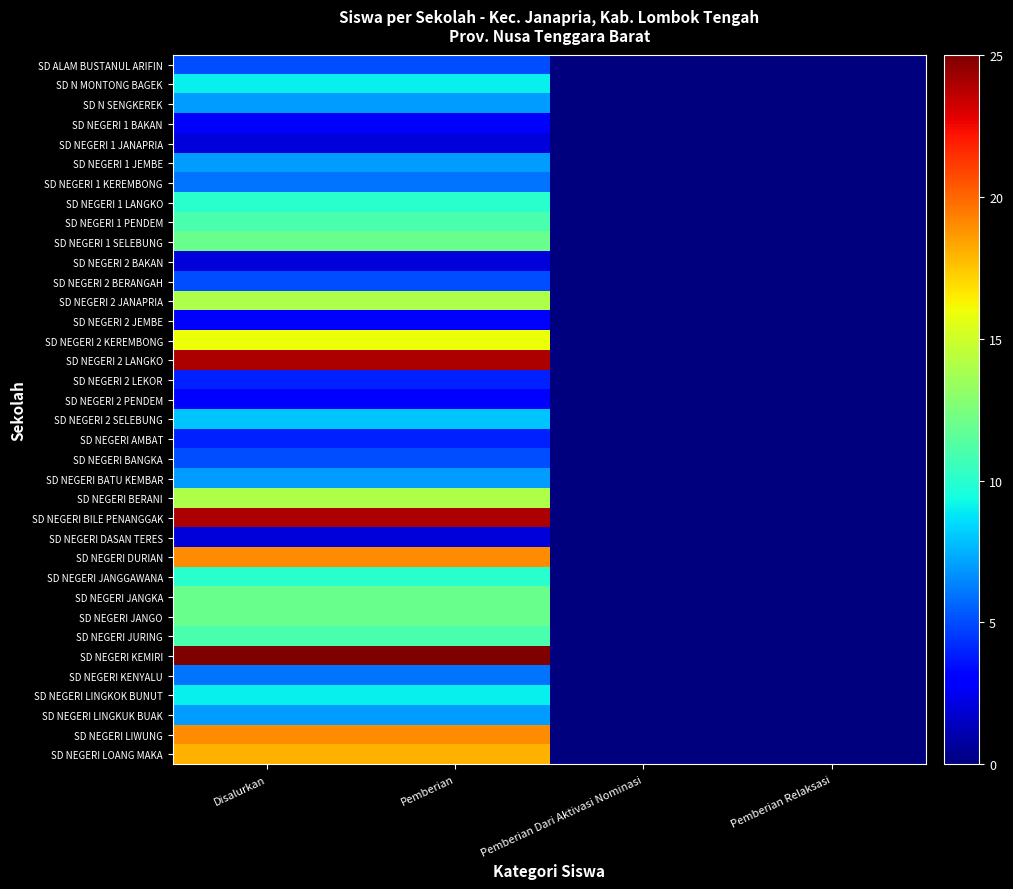

Reading left to right, list all the values displayed in this chart.

SD ALAM BUSTANUL ARIFIN: Disalurkan=5	Pemberian=5	Pemberian Dari Aktivasi Nominasi=0	Pemberian Relaksasi=0
SD N MONTONG BAGEK: Disalurkan=9	Pemberian=9	Pemberian Dari Aktivasi Nominasi=0	Pemberian Relaksasi=0
SD N SENGKEREK: Disalurkan=7	Pemberian=7	Pemberian Dari Aktivasi Nominasi=0	Pemberian Relaksasi=0
SD NEGERI 1 BAKAN: Disalurkan=3	Pemberian=3	Pemberian Dari Aktivasi Nominasi=0	Pemberian Relaksasi=0
SD NEGERI 1 JANAPRIA: Disalurkan=2	Pemberian=2	Pemberian Dari Aktivasi Nominasi=0	Pemberian Relaksasi=0
SD NEGERI 1 JEMBE: Disalurkan=7	Pemberian=7	Pemberian Dari Aktivasi Nominasi=0	Pemberian Relaksasi=0
SD NEGERI 1 KEREMBONG: Disalurkan=6	Pemberian=6	Pemberian Dari Aktivasi Nominasi=0	Pemberian Relaksasi=0
SD NEGERI 1 LANGKO: Disalurkan=10	Pemberian=10	Pemberian Dari Aktivasi Nominasi=0	Pemberian Relaksasi=0
SD NEGERI 1 PENDEM: Disalurkan=11	Pemberian=11	Pemberian Dari Aktivasi Nominasi=0	Pemberian Relaksasi=0
SD NEGERI 1 SELEBUNG: Disalurkan=12	Pemberian=12	Pemberian Dari Aktivasi Nominasi=0	Pemberian Relaksasi=0
SD NEGERI 2 BAKAN: Disalurkan=2	Pemberian=2	Pemberian Dari Aktivasi Nominasi=0	Pemberian Relaksasi=0
SD NEGERI 2 BERANGAH: Disalurkan=5	Pemberian=5	Pemberian Dari Aktivasi Nominasi=0	Pemberian Relaksasi=0
SD NEGERI 2 JANAPRIA: Disalurkan=14	Pemberian=14	Pemberian Dari Aktivasi Nominasi=0	Pemberian Relaksasi=0
SD NEGERI 2 JEMBE: Disalurkan=3	Pemberian=3	Pemberian Dari Aktivasi Nominasi=0	Pemberian Relaksasi=0
SD NEGERI 2 KEREMBONG: Disalurkan=16	Pemberian=16	Pemberian Dari Aktivasi Nominasi=0	Pemberian Relaksasi=0
SD NEGERI 2 LANGKO: Disalurkan=24	Pemberian=24	Pemberian Dari Aktivasi Nominasi=0	Pemberian Relaksasi=0
SD NEGERI 2 LEKOR: Disalurkan=4	Pemberian=4	Pemberian Dari Aktivasi Nominasi=0	Pemberian Relaksasi=0
SD NEGERI 2 PENDEM: Disalurkan=3	Pemberian=3	Pemberian Dari Aktivasi Nominasi=0	Pemberian Relaksasi=0
SD NEGERI 2 SELEBUNG: Disalurkan=8	Pemberian=8	Pemberian Dari Aktivasi Nominasi=0	Pemberian Relaksasi=0
SD NEGERI AMBAT: Disalurkan=4	Pemberian=4	Pemberian Dari Aktivasi Nominasi=0	Pemberian Relaksasi=0
SD NEGERI BANGKA: Disalurkan=5	Pemberian=5	Pemberian Dari Aktivasi Nominasi=0	Pemberian Relaksasi=0
SD NEGERI BATU KEMBAR: Disalurkan=7	Pemberian=7	Pemberian Dari Aktivasi Nominasi=0	Pemberian Relaksasi=0
SD NEGERI BERANI: Disalurkan=14	Pemberian=14	Pemberian Dari Aktivasi Nominasi=0	Pemberian Relaksasi=0
SD NEGERI BILE PENANGGAK: Disalurkan=24	Pemberian=24	Pemberian Dari Aktivasi Nominasi=0	Pemberian Relaksasi=0
SD NEGERI DASAN TERES: Disalurkan=2	Pemberian=2	Pemberian Dari Aktivasi Nominasi=0	Pemberian Relaksasi=0
SD NEGERI DURIAN: Disalurkan=19	Pemberian=19	Pemberian Dari Aktivasi Nominasi=0	Pemberian Relaksasi=0
SD NEGERI JANGGAWANA: Disalurkan=10	Pemberian=10	Pemberian Dari Aktivasi Nominasi=0	Pemberian Relaksasi=0
SD NEGERI JANGKA: Disalurkan=12	Pemberian=12	Pemberian Dari Aktivasi Nominasi=0	Pemberian Relaksasi=0
SD NEGERI JANGO: Disalurkan=12	Pemberian=12	Pemberian Dari Aktivasi Nominasi=0	Pemberian Relaksasi=0
SD NEGERI JURING: Disalurkan=11	Pemberian=11	Pemberian Dari Aktivasi Nominasi=0	Pemberian Relaksasi=0
SD NEGERI KEMIRI: Disalurkan=25	Pemberian=25	Pemberian Dari Aktivasi Nominasi=0	Pemberian Relaksasi=0
SD NEGERI KENYALU: Disalurkan=6	Pemberian=6	Pemberian Dari Aktivasi Nominasi=0	Pemberian Relaksasi=0
SD NEGERI LINGKOK BUNUT: Disalurkan=9	Pemberian=9	Pemberian Dari Aktivasi Nominasi=0	Pemberian Relaksasi=0
SD NEGERI LINGKUK BUAK: Disalurkan=7	Pemberian=7	Pemberian Dari Aktivasi Nominasi=0	Pemberian Relaksasi=0
SD NEGERI LIWUNG: Disalurkan=19	Pemberian=19	Pemberian Dari Aktivasi Nominasi=0	Pemberian Relaksasi=0
SD NEGERI LOANG MAKA: Disalurkan=18	Pemberian=18	Pemberian Dari Aktivasi Nominasi=0	Pemberian Relaksasi=0